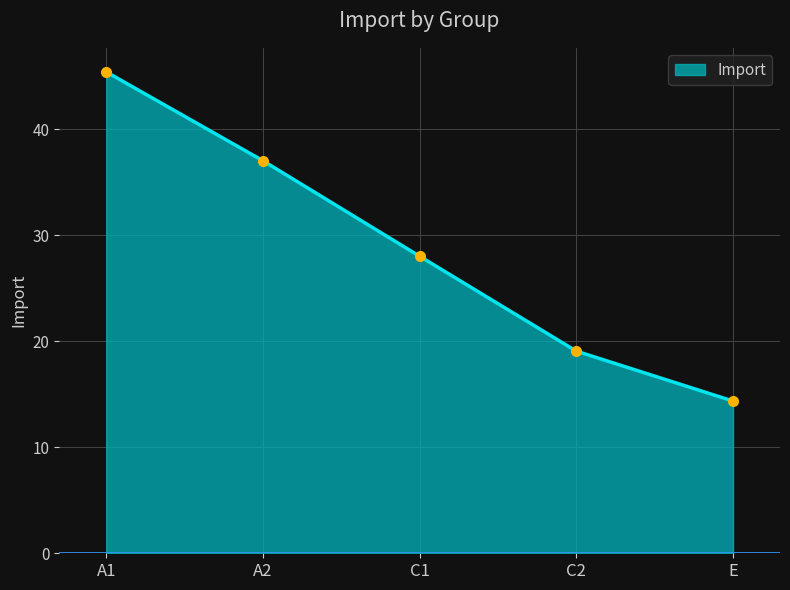

Where is the data nearest to the value 29?

C1